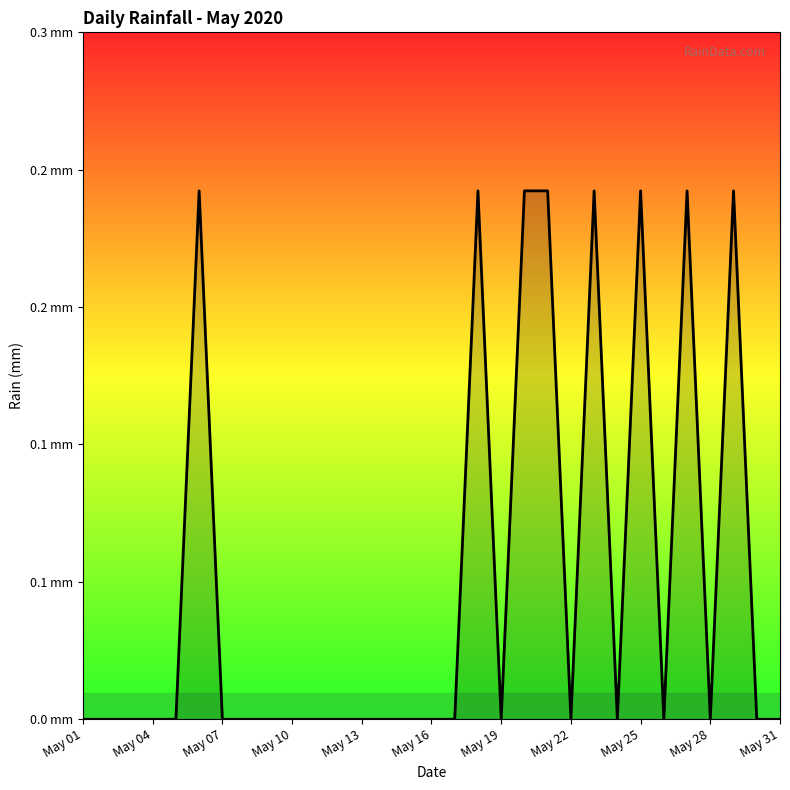

What is the label of the 1st point from the left?

May 01